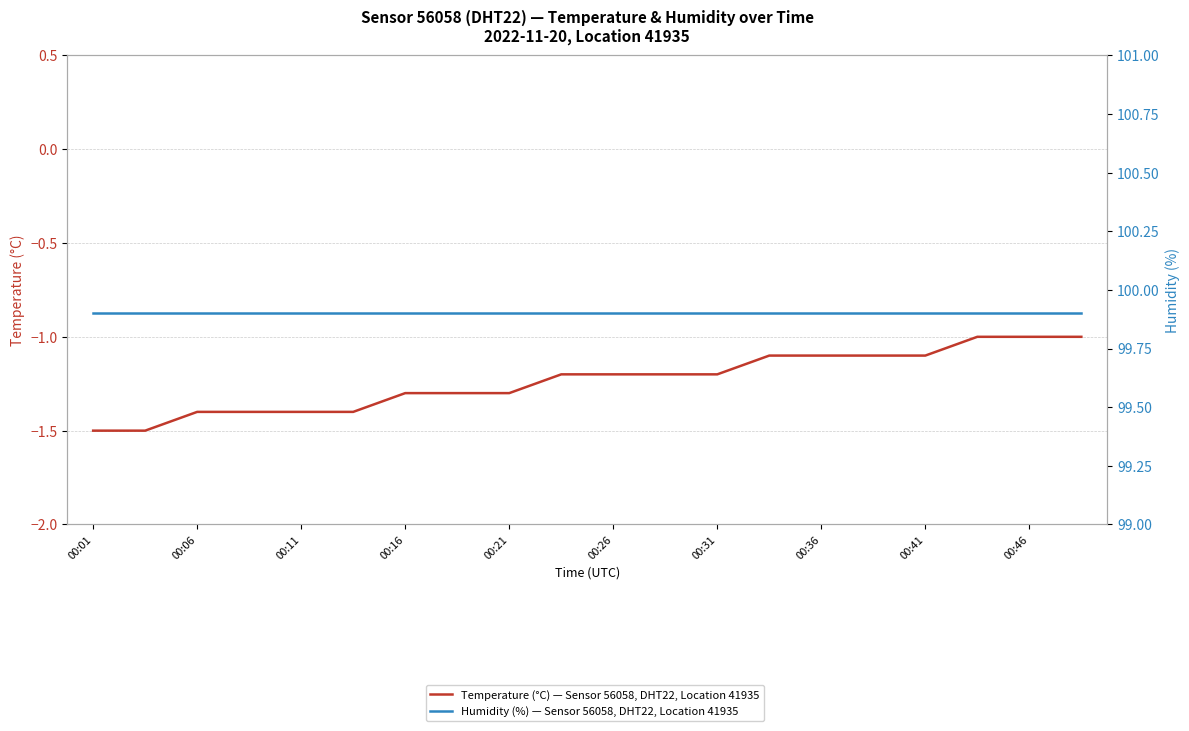

True or false: Humidity (%) — Sensor 56058, DHT22, Location 41935 has a value of 138.9 at 00:26.

False